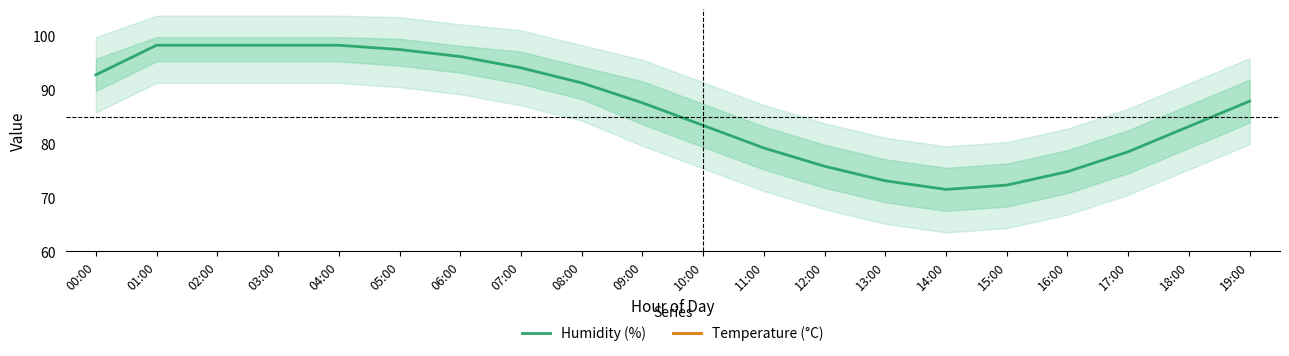

Is the value of temperature at 16:00 greater than the value of humidity at 18:00?

No